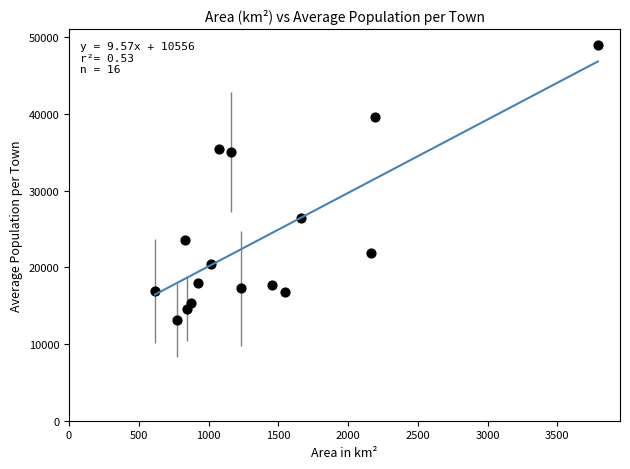

What is the range of X values (max minus min)?

3174